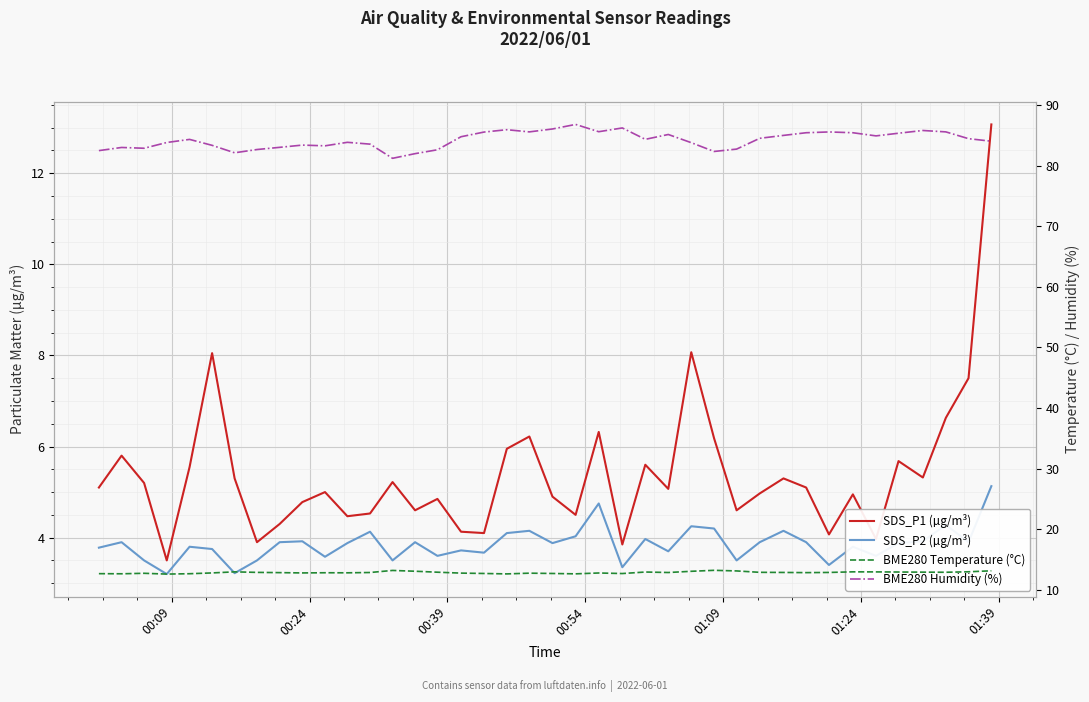

Which series has the largest range (max minus min)?

SDS_P1 (µg/m³)